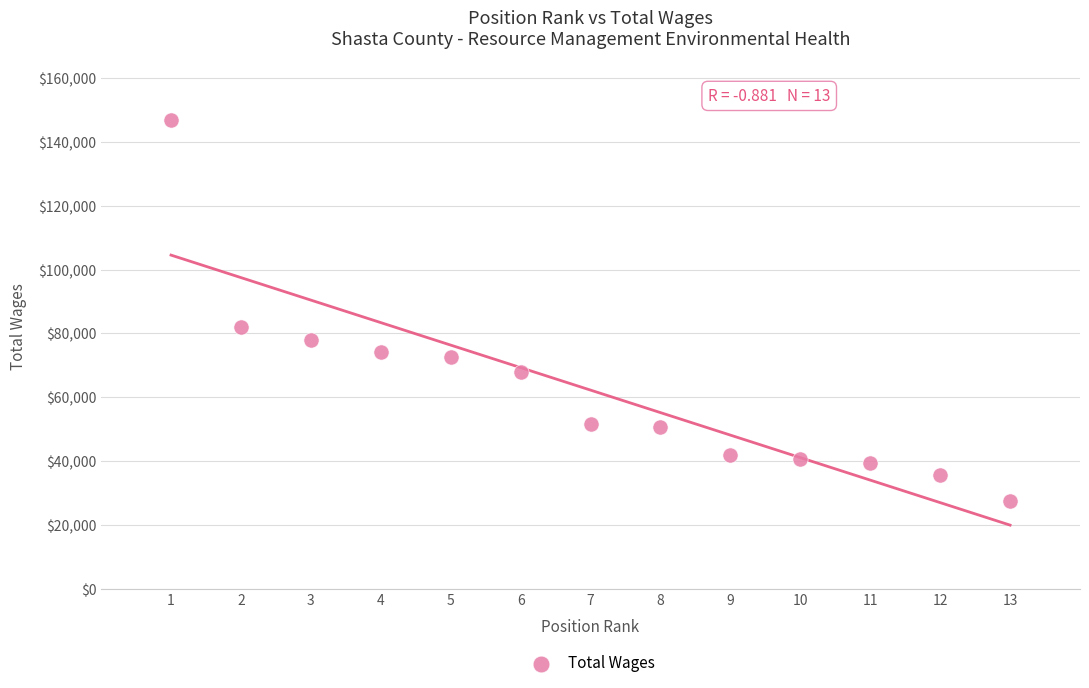

What Y value in the scatter plot is closest to 87156?

81954